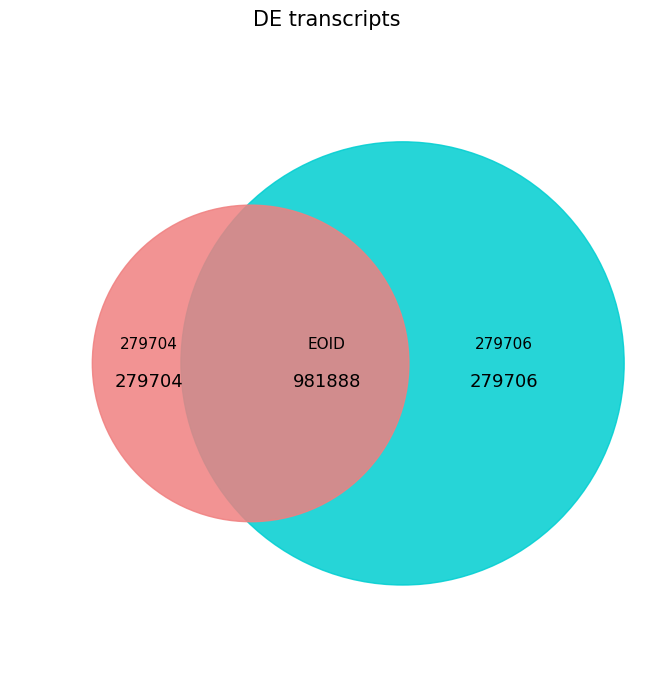

How many slices are in this pie chart?

2